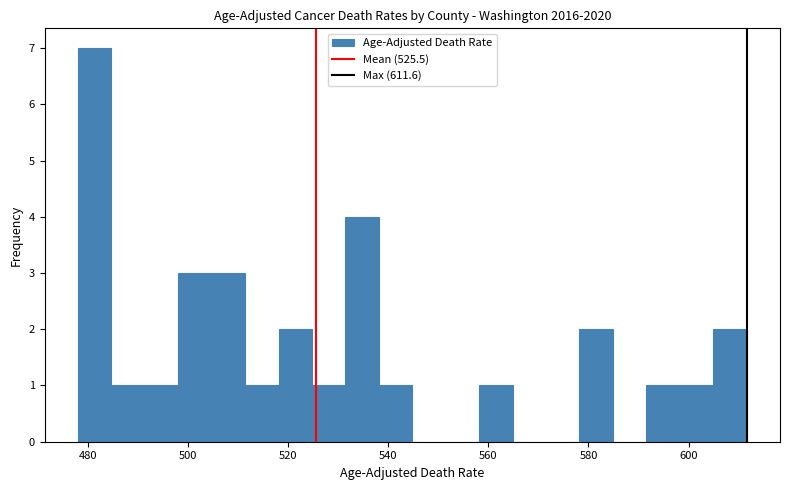

Read against the x-axis, roughly where is the centre of the tallest bar?

482